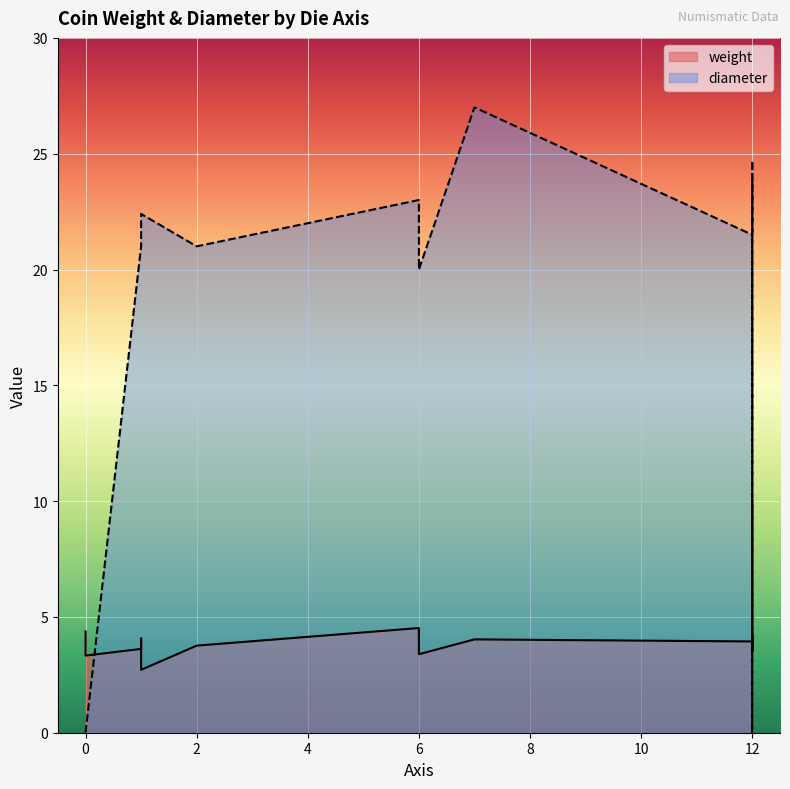

What is the label of the 17th point from the left?

2